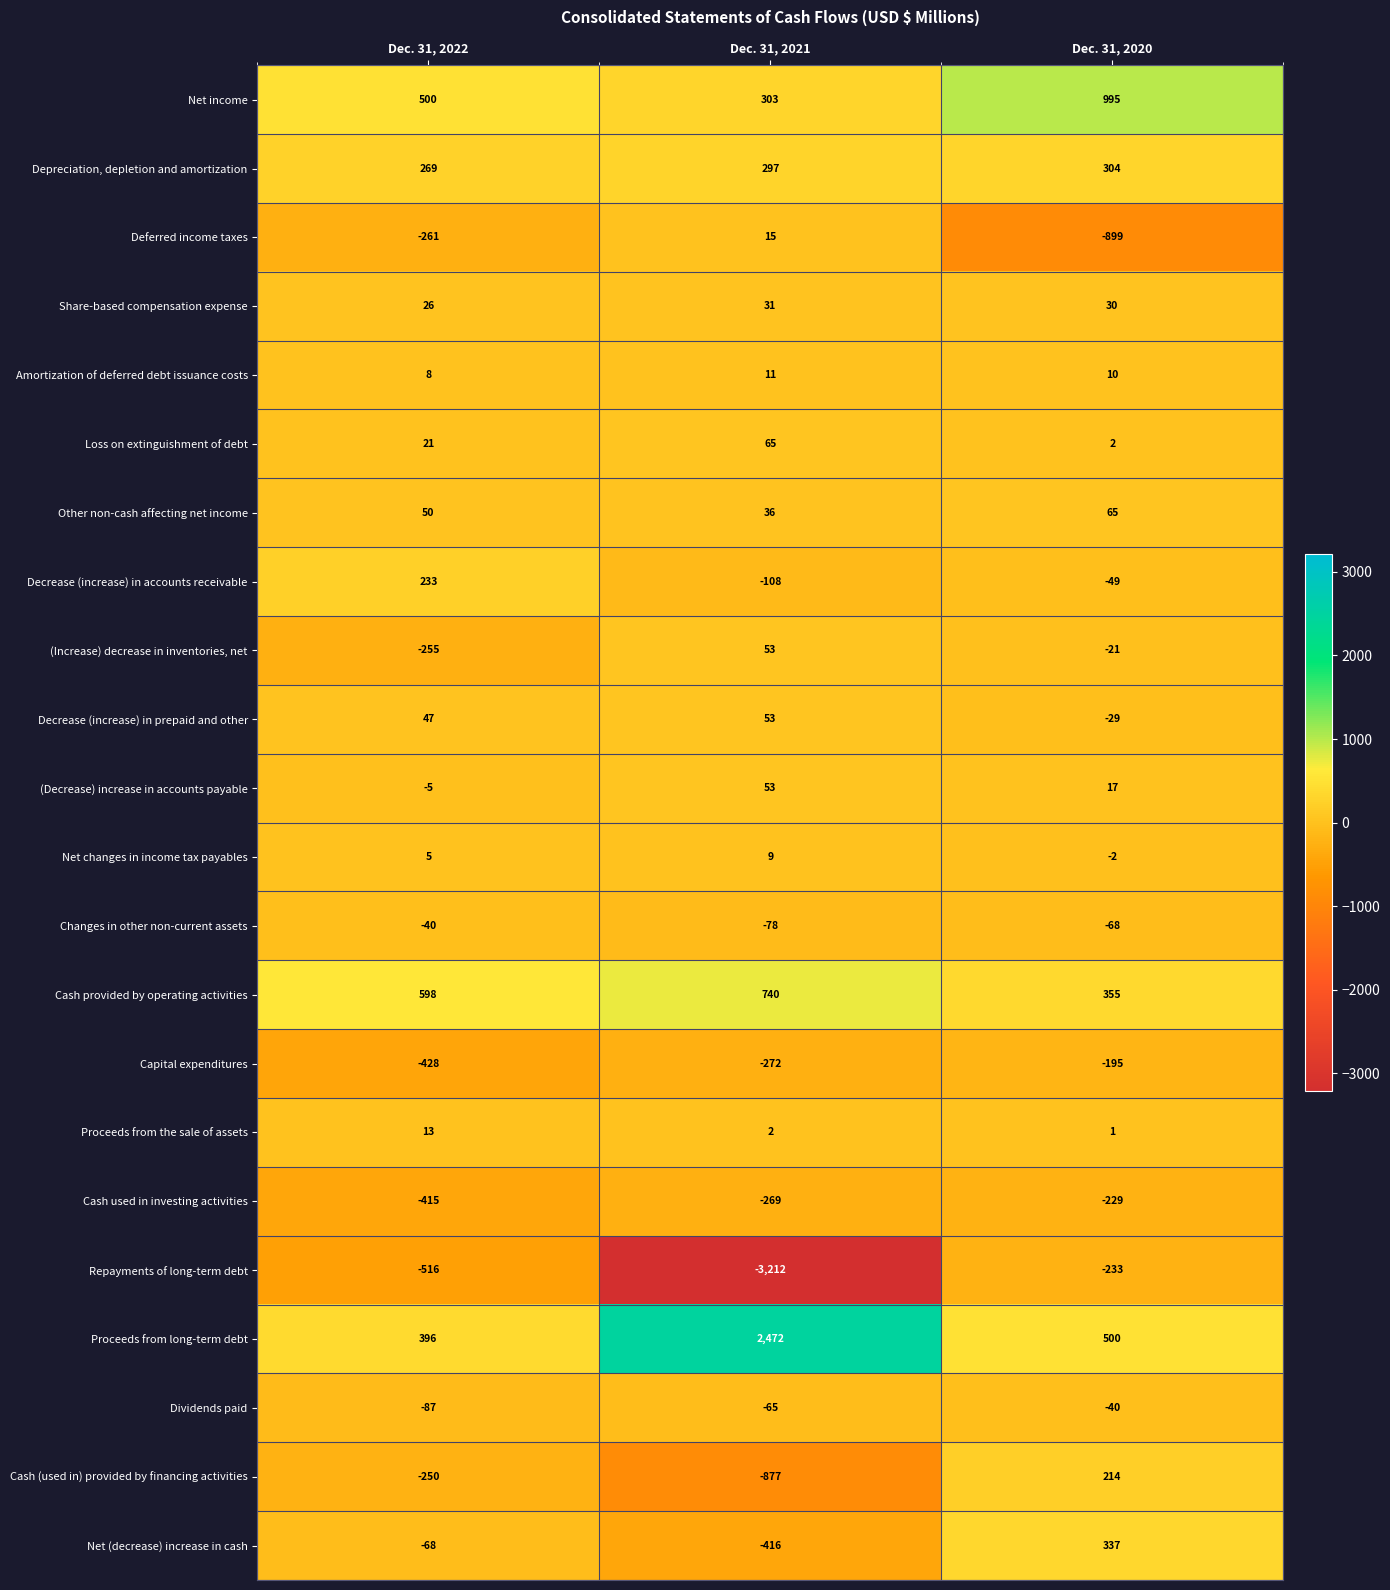

Between Dec. 31, 2022 and Dec. 31, 2021, which series saw the biggest shift?

Repayments of long-term debt